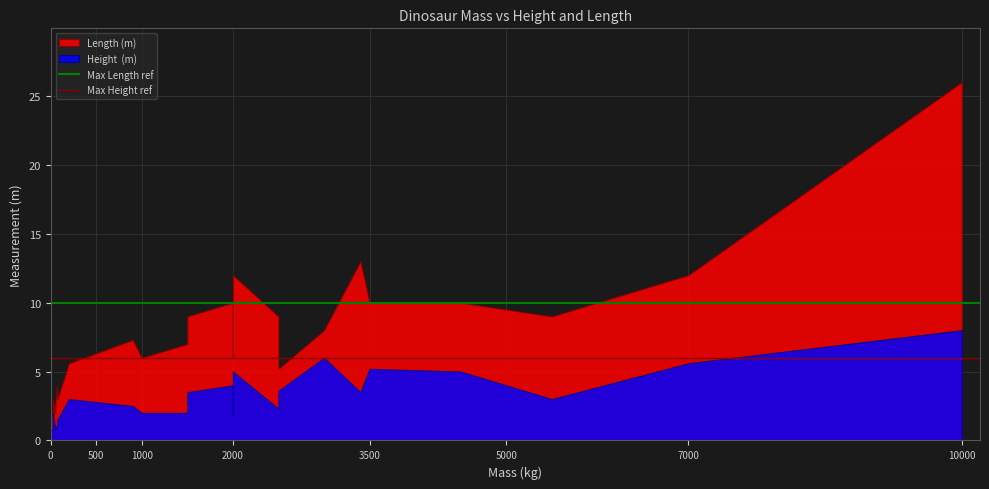

Is it true that Max Height ref equals 2 at 500?

False